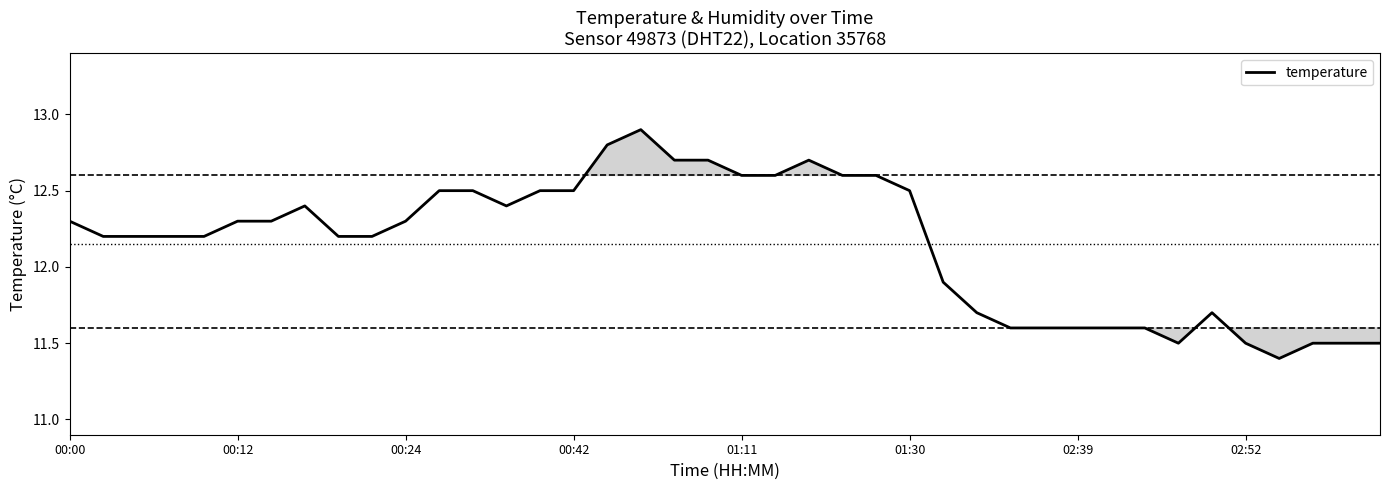

Reading left to right, what are all the values shown in this chart?

12.3	12.2	12.2	12.2	12.2	12.3	12.3	12.4	12.2	12.2	12.3	12.5	12.5	12.4	12.5	12.5	12.8	12.9	12.7	12.7	12.6	12.6	12.7	12.6	12.6	12.5	11.9	11.7	11.6	11.6	11.6	11.6	11.6	11.5	11.7	11.5	11.4	11.5	11.5	11.5